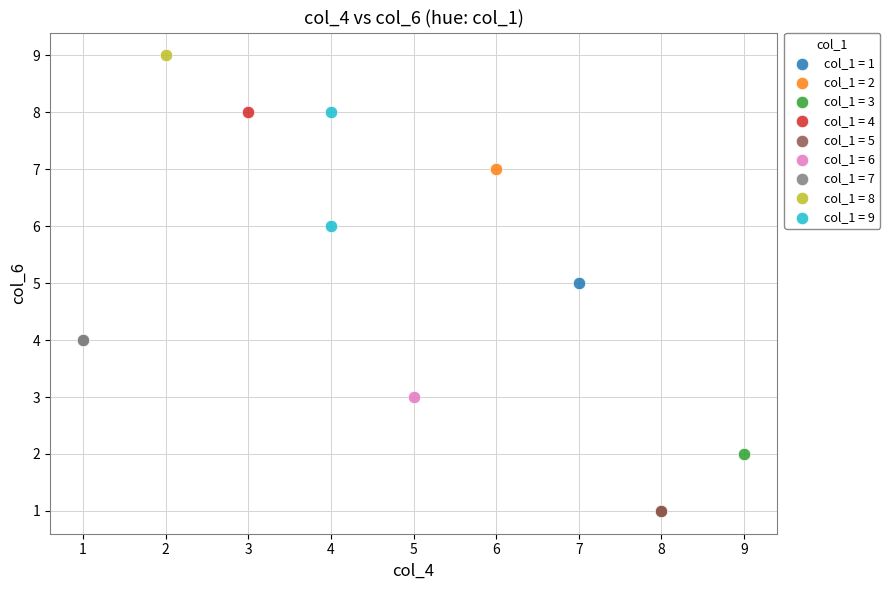

What are all the series names shown in the legend?

col_1 = 1, col_1 = 2, col_1 = 3, col_1 = 4, col_1 = 5, col_1 = 6, col_1 = 7, col_1 = 8, col_1 = 9